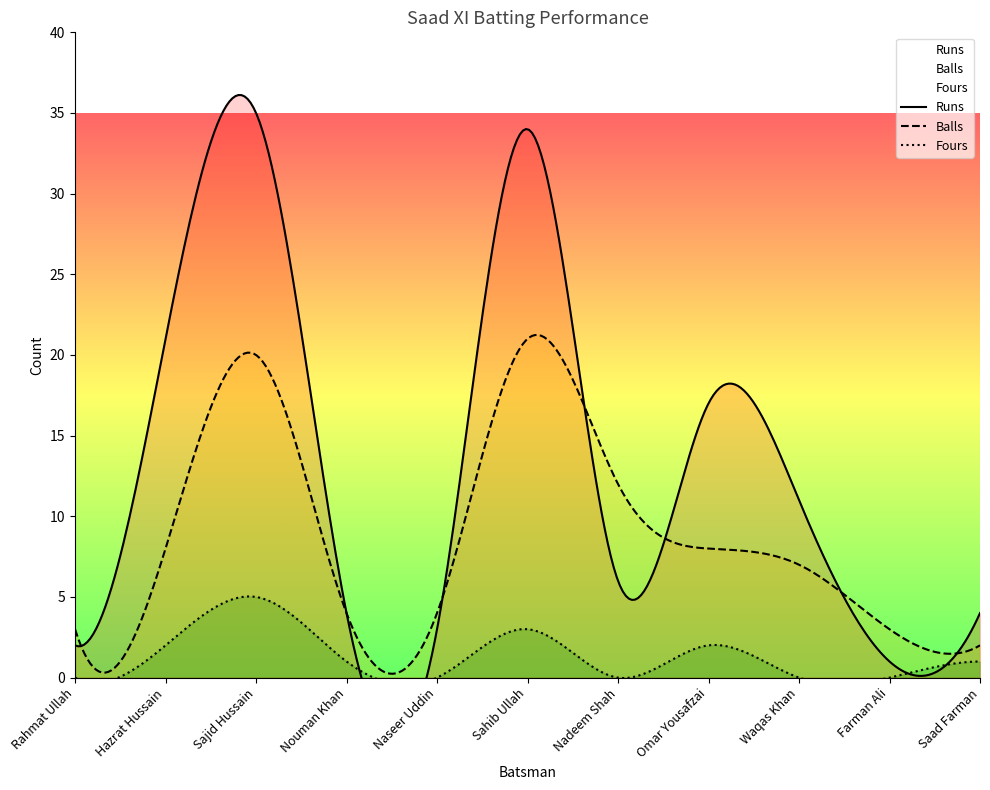

What is the average value of the Runs series?

13